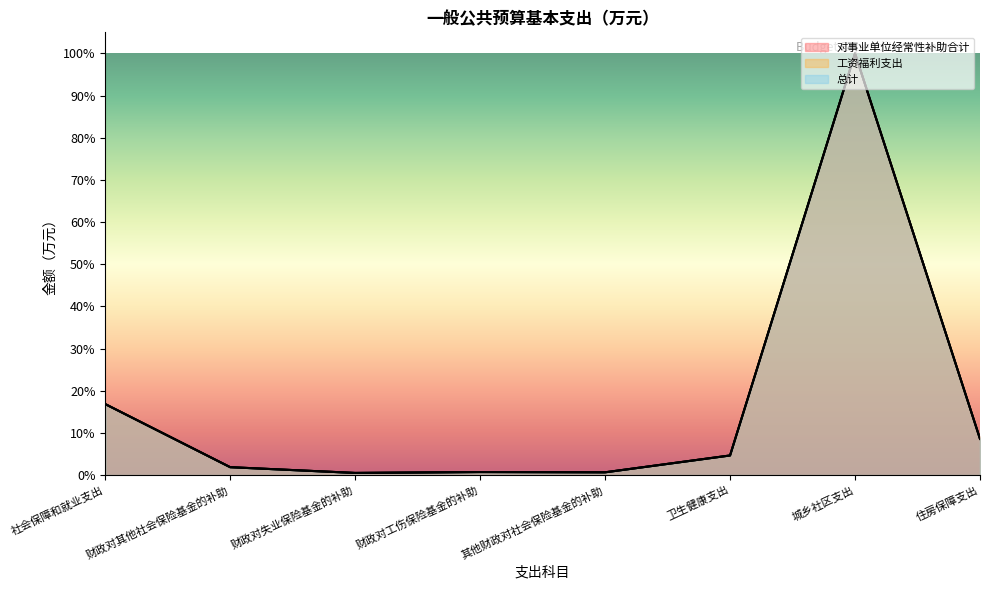

What is the smallest value displayed?

0.5